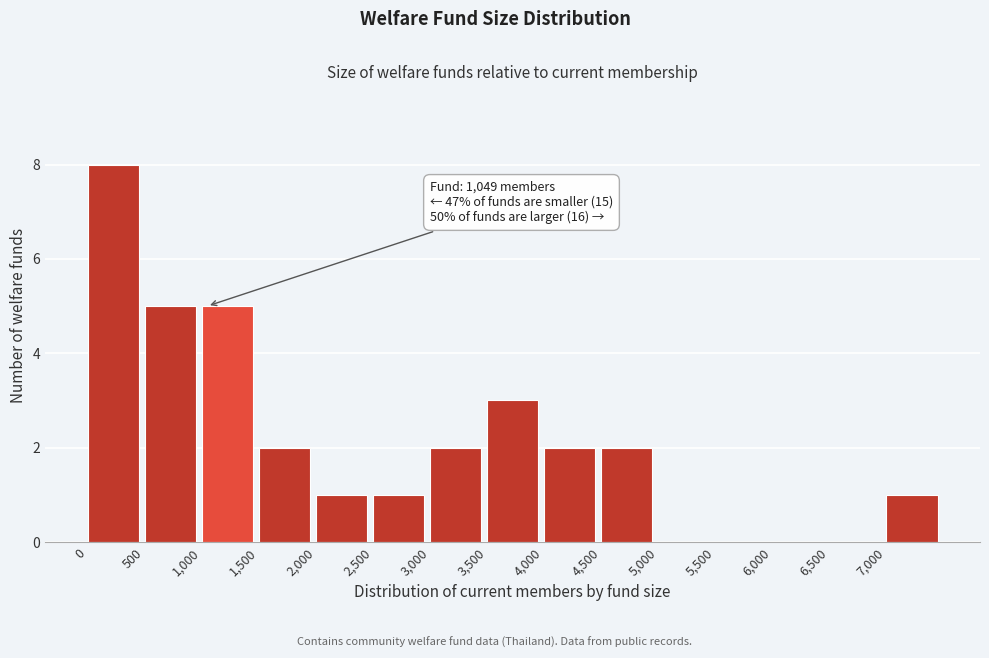

Which range on the x-axis has the tallest bar?

0 to 500